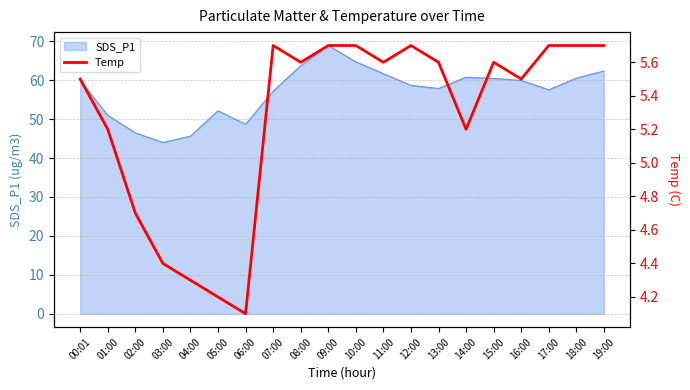

Between 04:00 and 16:00, which is larger?

16:00